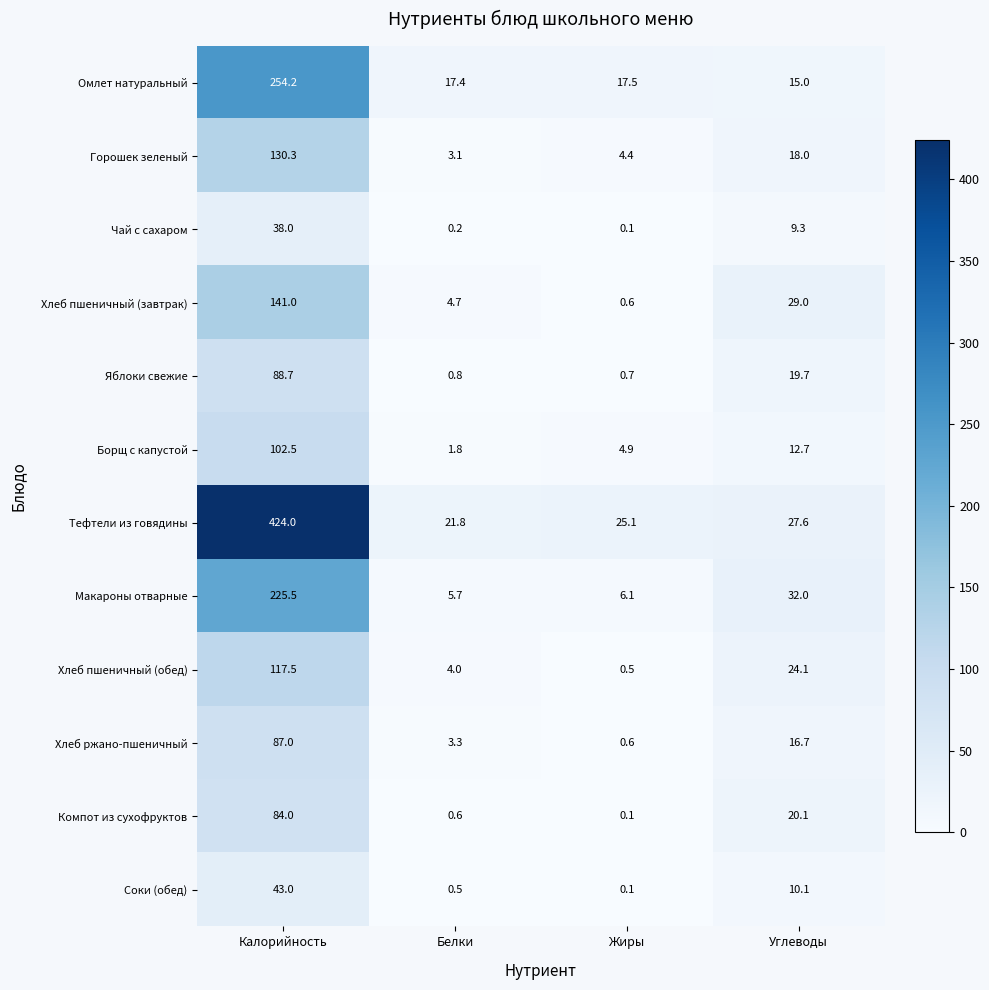

What is the difference between the Хлеб пшеничный (обед) values at Калорийность and Жиры?

117.0